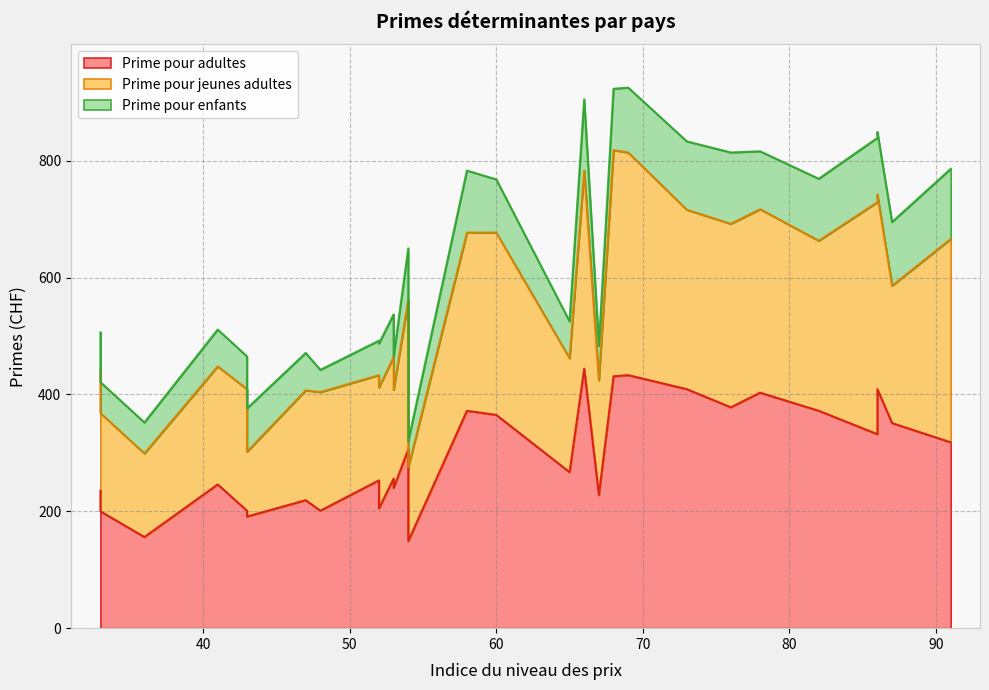

The Prime pour enfants series shows 99 at Grèce. True or false?

False